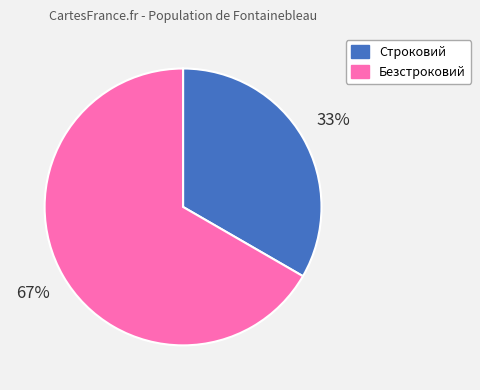

Is there a majority slice in this chart?

Yes